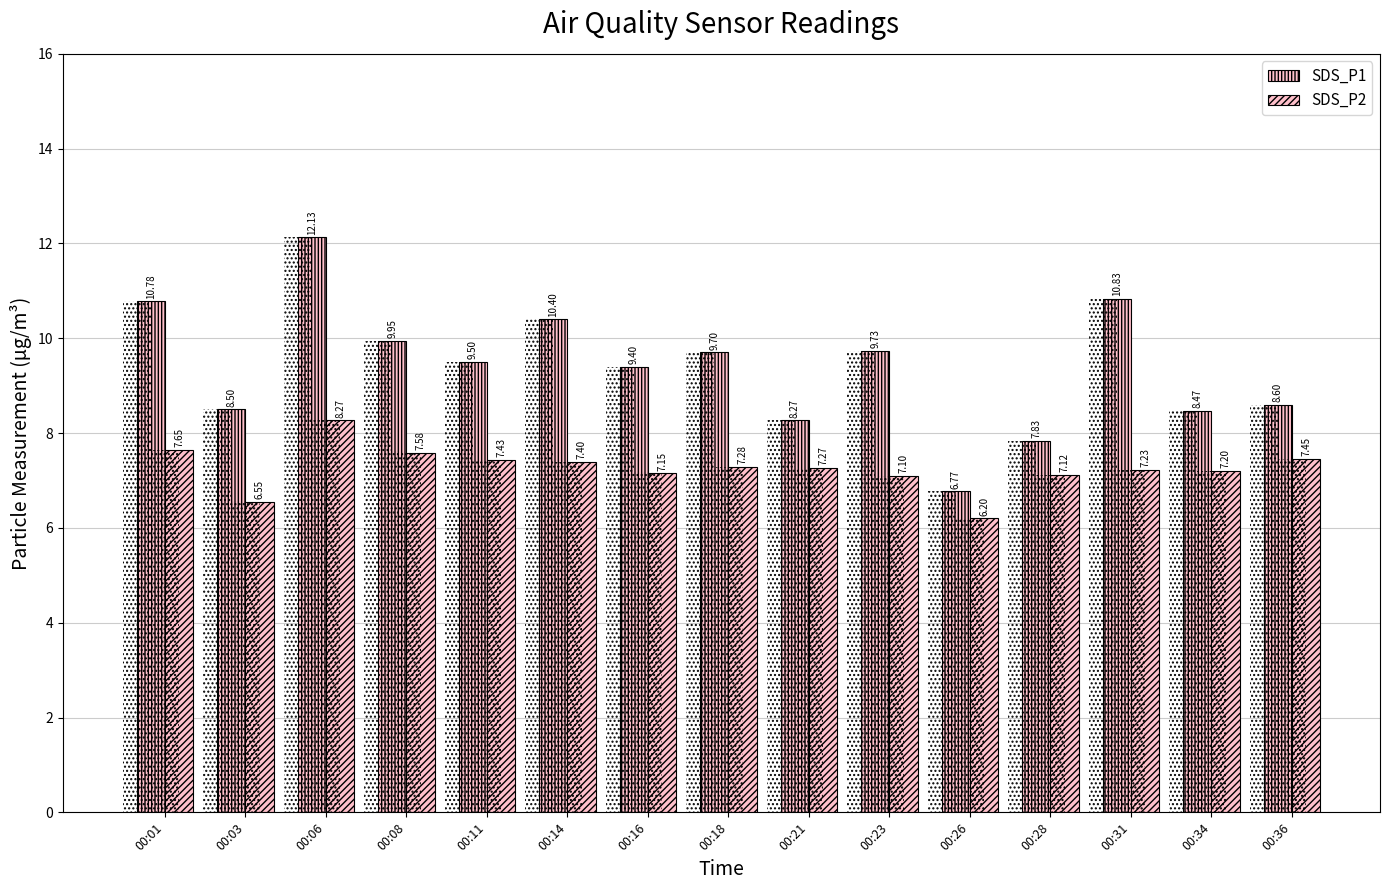

The value of SDS_P1 at 00:28 is 4.7. True or false?

False